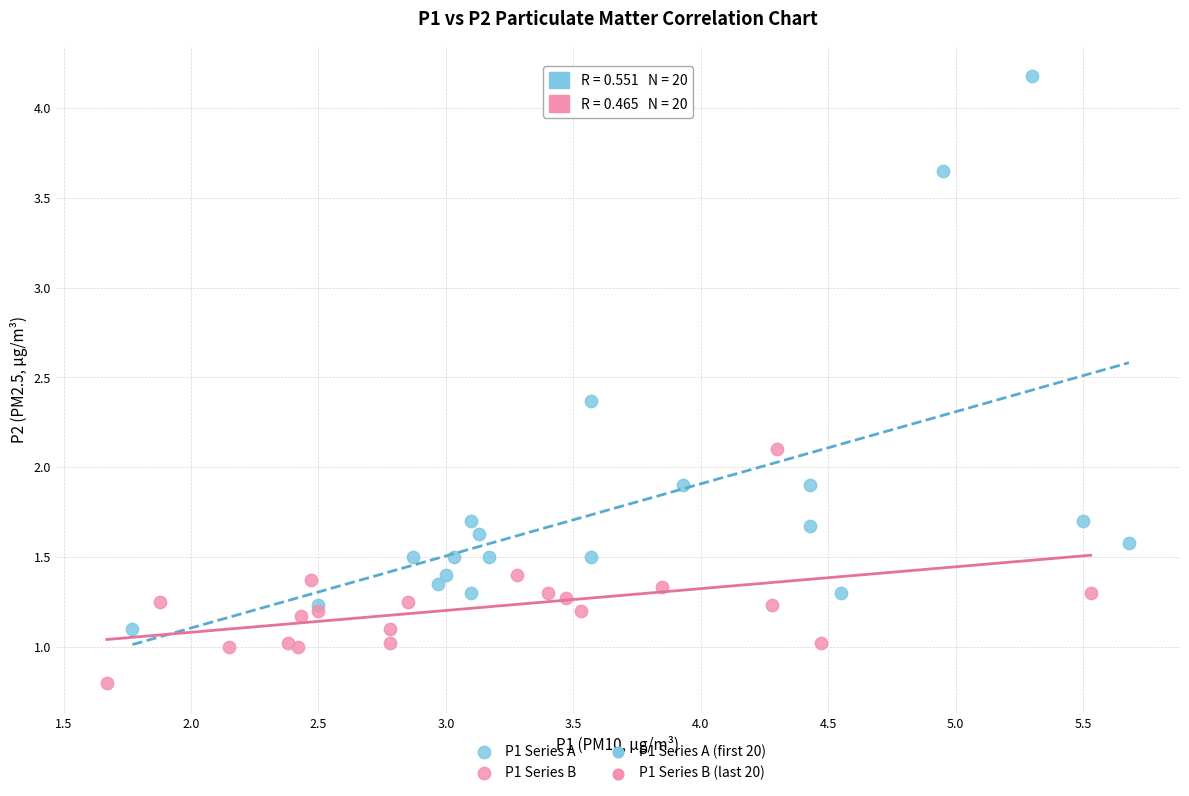

Which series reaches the maximum Y coordinate?

P1 Series A